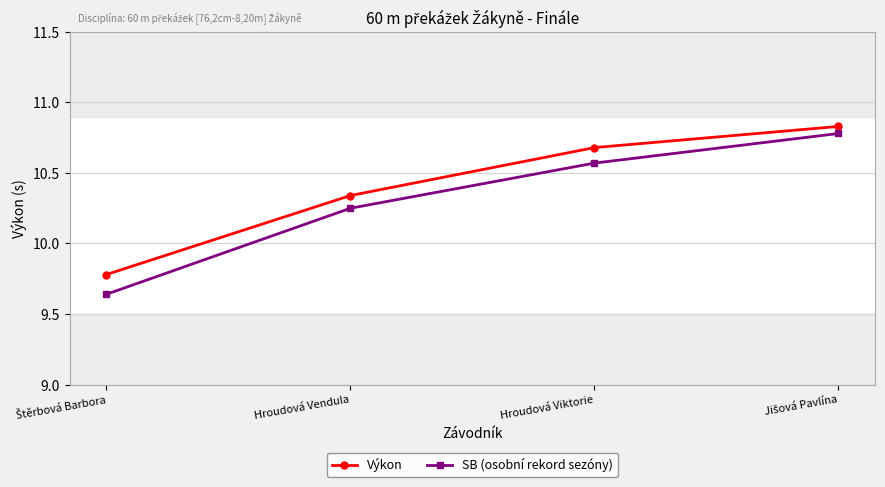

At how many categories does at least one series exceed 10?

3